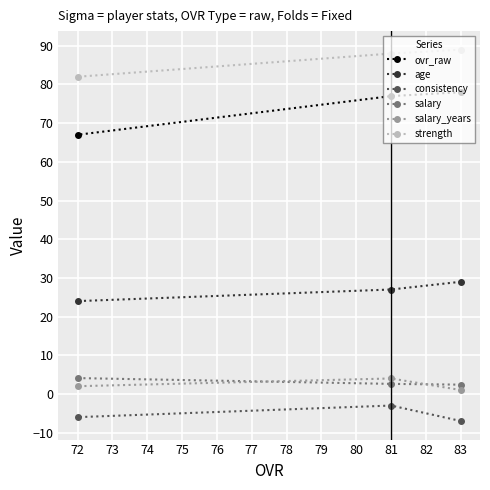

What is the difference between the second highest and minimum values in the ovr_raw series?

10.0